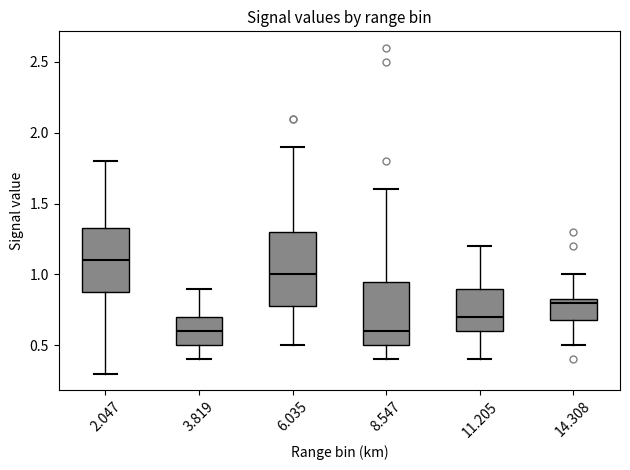

Which box is the tallest, from its lower edge to its upper edge?

6.035